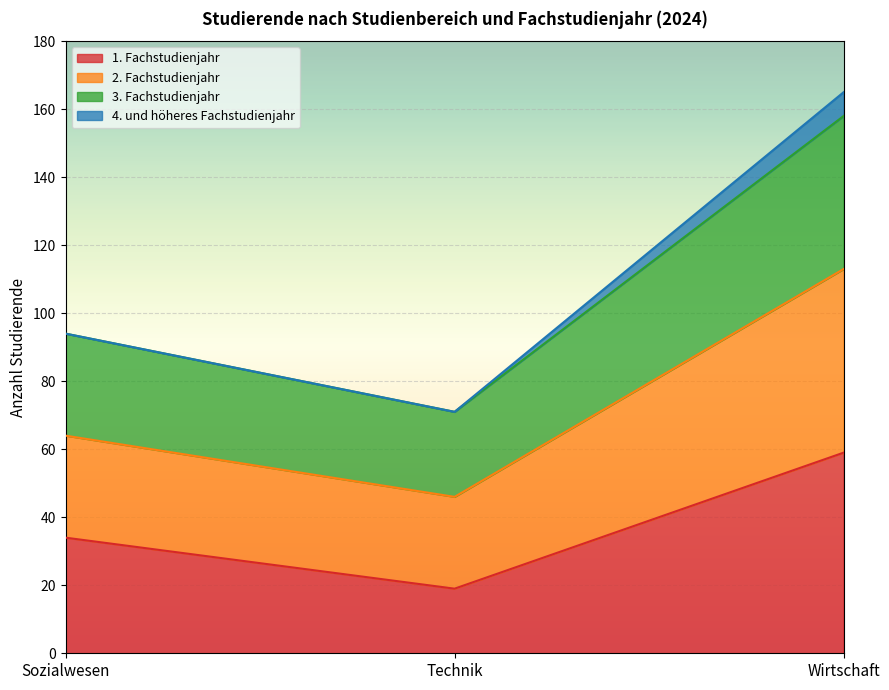

True or false: 1. Fachstudienjahr has a value of 34 at Sozialwesen.

True